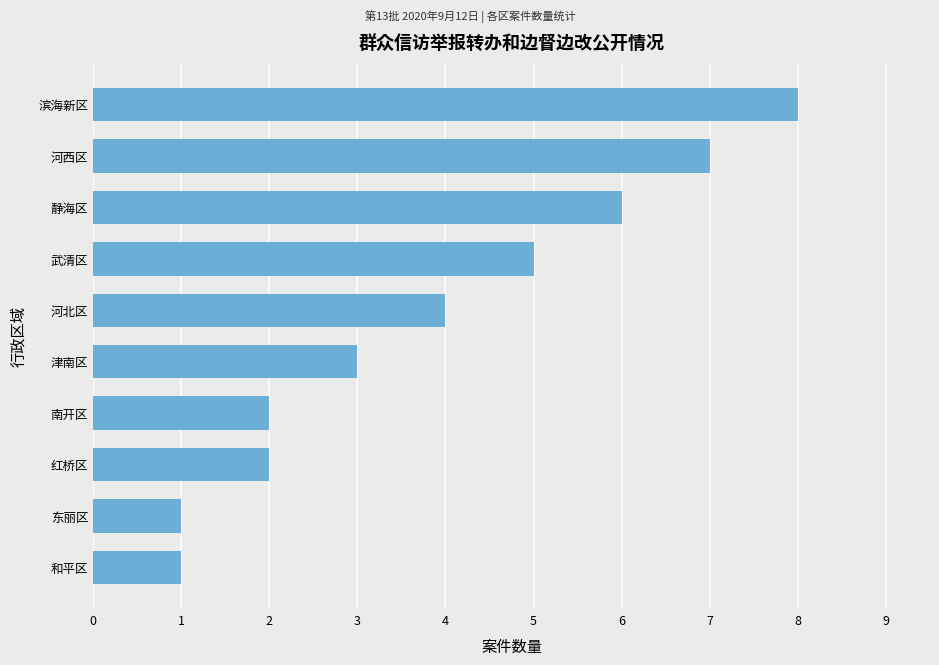

The chart shows a value of 3 at 武清区. True or false?

False